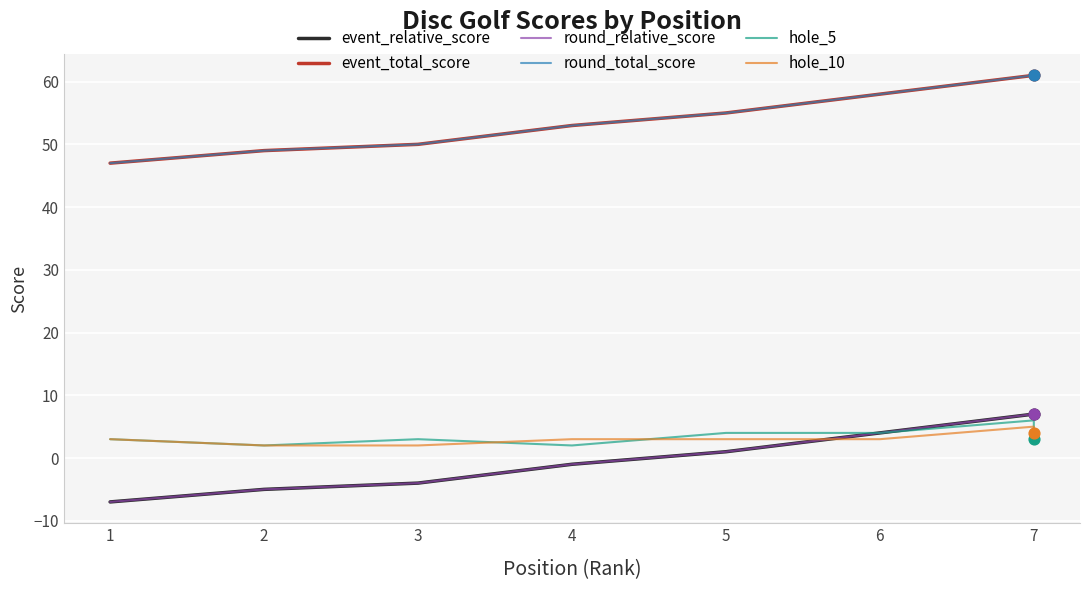

Which series reaches the minimum Y coordinate?

event_relative_score